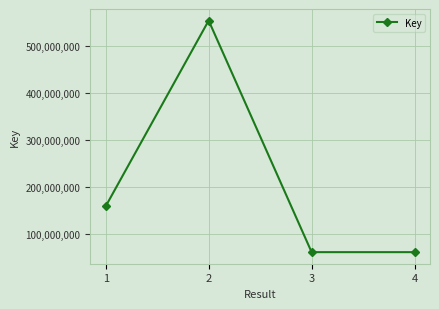

What is the average value?

208682662